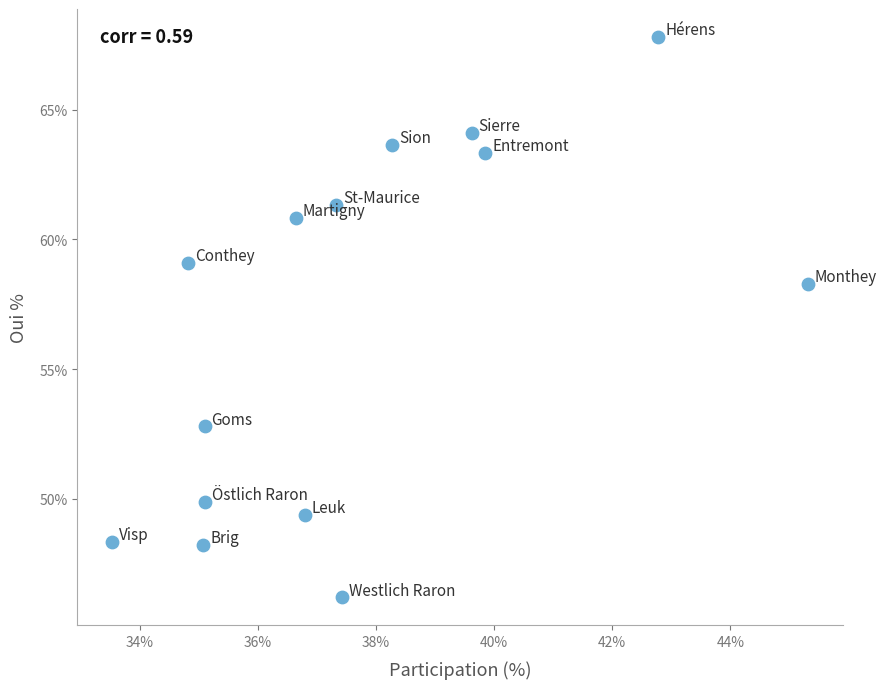

What is the range of Y values (max minus min)?

21.6